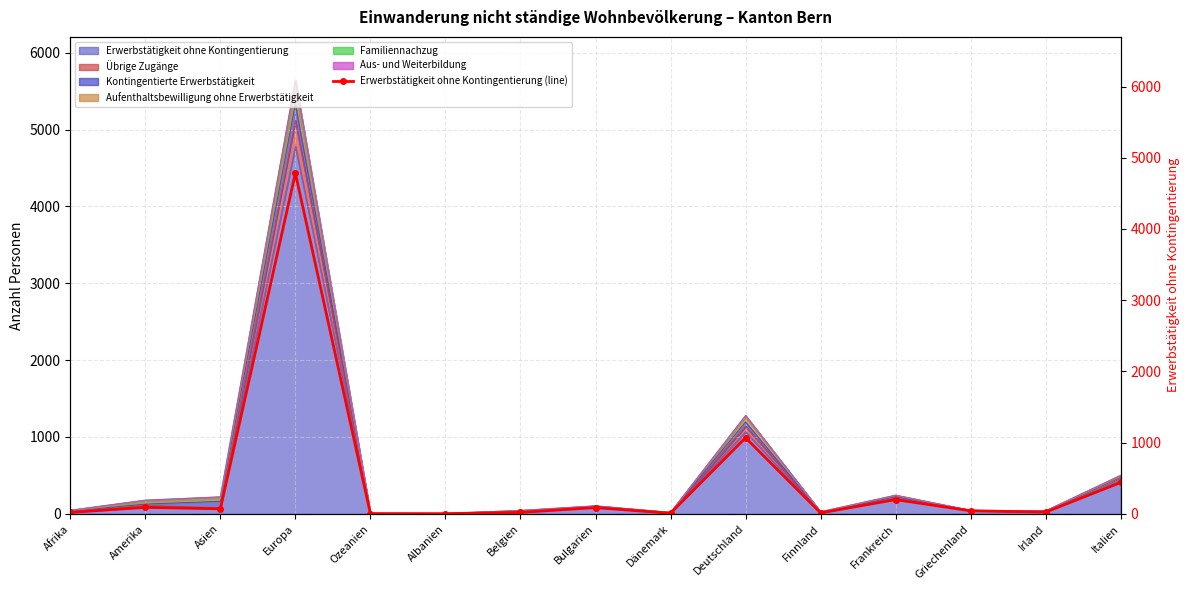

Rank the categories by value from highest to lowest.

Europa, Deutschland, Italien, Frankreich, Amerika, Bulgarien, Asien, Griechenland, Irland, Afrika, Belgien, Finnland, Dänemark, Ozeanien, Albanien